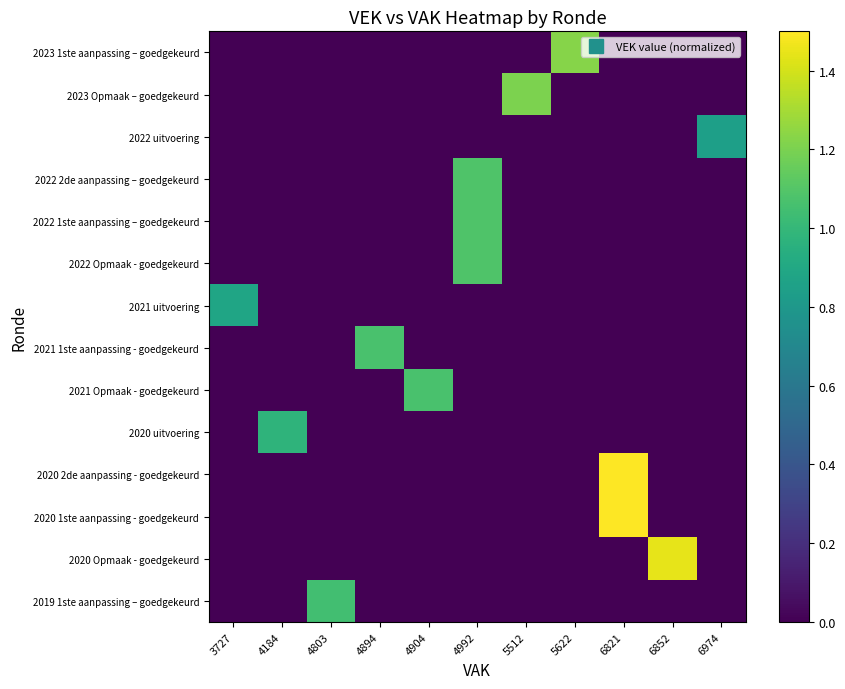

Reading left to right, extract all data points from this chart.

2023 1ste aanpassing – goedgekeurd: 3727=0.0	4184=0.0	4803=0.0	4894=0.0	4904=0.0	4992=0.0	5512=0.0	5622=1.2	6821=0.0	6852=0.0	6974=0.0
2023 Opmaak – goedgekeurd: 3727=0.0	4184=0.0	4803=0.0	4894=0.0	4904=0.0	4992=0.0	5512=1.2	5622=0.0	6821=0.0	6852=0.0	6974=0.0
2022 uitvoering: 3727=0.0	4184=0.0	4803=0.0	4894=0.0	4904=0.0	4992=0.0	5512=0.0	5622=0.0	6821=0.0	6852=0.0	6974=0.8
2022 2de aanpassing – goedgekeurd: 3727=0.0	4184=0.0	4803=0.0	4894=0.0	4904=0.0	4992=1.1	5512=0.0	5622=0.0	6821=0.0	6852=0.0	6974=0.0
2022 1ste aanpassing – goedgekeurd: 3727=0.0	4184=0.0	4803=0.0	4894=0.0	4904=0.0	4992=1.1	5512=0.0	5622=0.0	6821=0.0	6852=0.0	6974=0.0
2022 Opmaak - goedgekeurd: 3727=0.0	4184=0.0	4803=0.0	4894=0.0	4904=0.0	4992=1.1	5512=0.0	5622=0.0	6821=0.0	6852=0.0	6974=0.0
2021 uitvoering: 3727=0.9	4184=0.0	4803=0.0	4894=0.0	4904=0.0	4992=0.0	5512=0.0	5622=0.0	6821=0.0	6852=0.0	6974=0.0
2021 1ste aanpassing - goedgekeurd: 3727=0.0	4184=0.0	4803=0.0	4894=1.1	4904=0.0	4992=0.0	5512=0.0	5622=0.0	6821=0.0	6852=0.0	6974=0.0
2021 Opmaak - goedgekeurd: 3727=0.0	4184=0.0	4803=0.0	4894=0.0	4904=1.1	4992=0.0	5512=0.0	5622=0.0	6821=0.0	6852=0.0	6974=0.0
2020 uitvoering: 3727=0.0	4184=1.0	4803=0.0	4894=0.0	4904=0.0	4992=0.0	5512=0.0	5622=0.0	6821=0.0	6852=0.0	6974=0.0
2020 2de aanpassing - goedgekeurd: 3727=0.0	4184=0.0	4803=0.0	4894=0.0	4904=0.0	4992=0.0	5512=0.0	5622=0.0	6821=1.5	6852=0.0	6974=0.0
2020 1ste aanpassing - goedgekeurd: 3727=0.0	4184=0.0	4803=0.0	4894=0.0	4904=0.0	4992=0.0	5512=0.0	5622=0.0	6821=1.5	6852=0.0	6974=0.0
2020 Opmaak - goedgekeurd: 3727=0.0	4184=0.0	4803=0.0	4894=0.0	4904=0.0	4992=0.0	5512=0.0	5622=0.0	6821=0.0	6852=1.4	6974=0.0
2019 1ste aanpassing – goedgekeurd: 3727=0.0	4184=0.0	4803=1.0	4894=0.0	4904=0.0	4992=0.0	5512=0.0	5622=0.0	6821=0.0	6852=0.0	6974=0.0